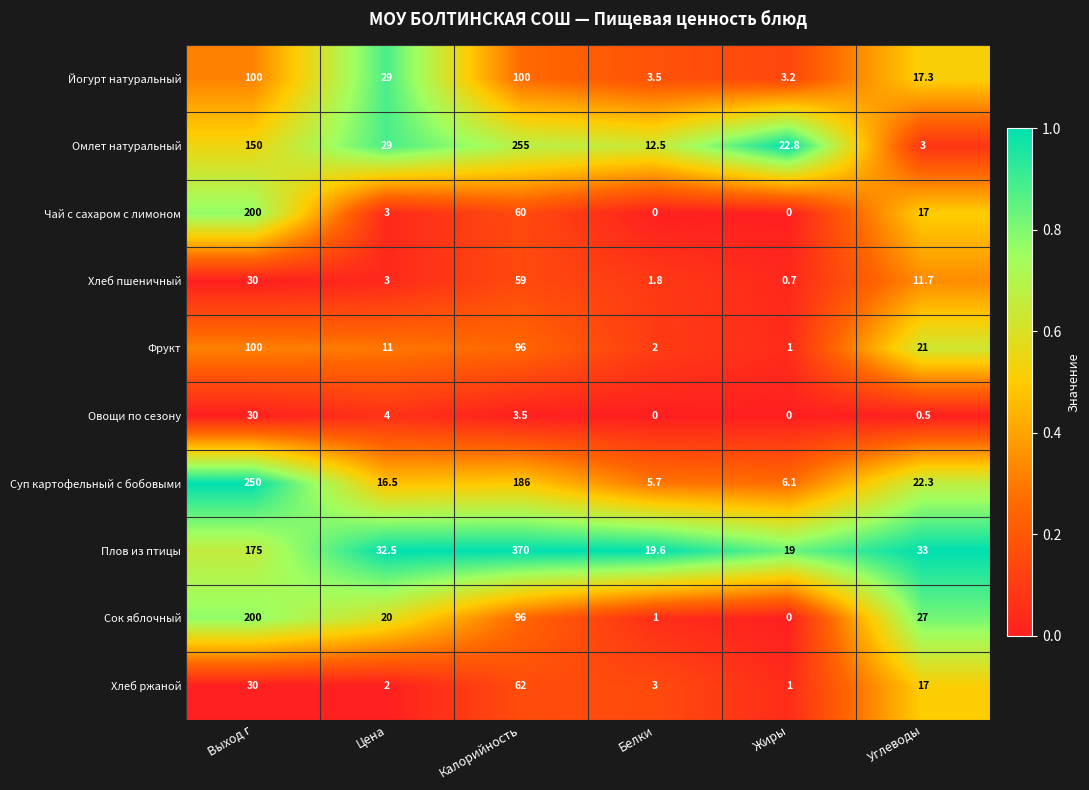

List the labels in order of Хлеб пшеничный value, largest first.

Калорийность, Выход г, Углеводы, Цена, Белки, Жиры